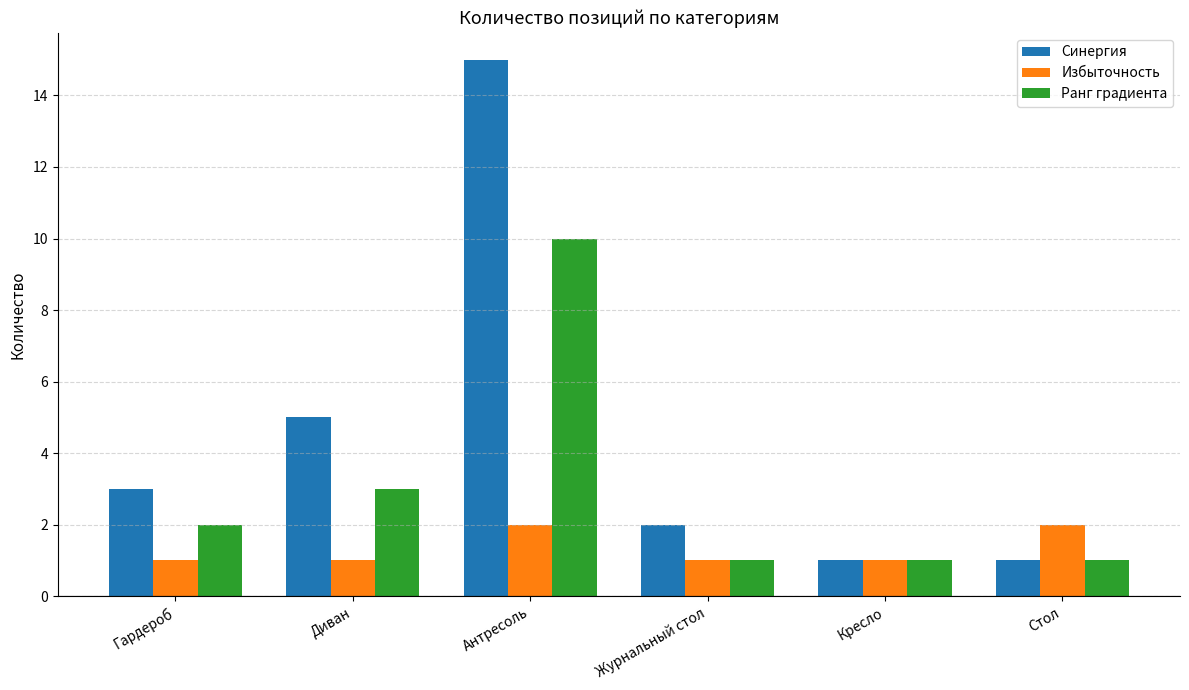

What is the sum of the Ранг градиента values at Гардероб and Стол?

3